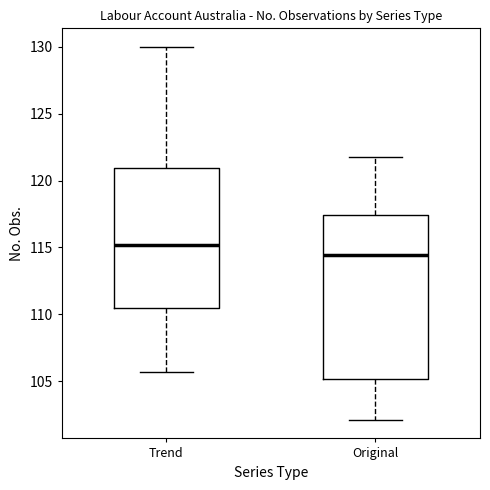

Where does the upper whisker of the box for Trend end on the y-axis? The values are not printed on the chart, so give them approximately, as read against the axis.

130.0